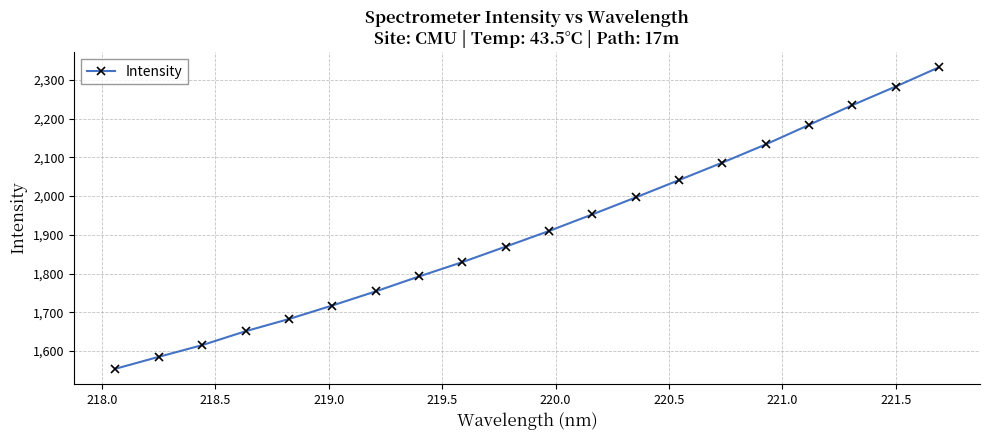

What is the value of the 10th point from the left?

1869.6